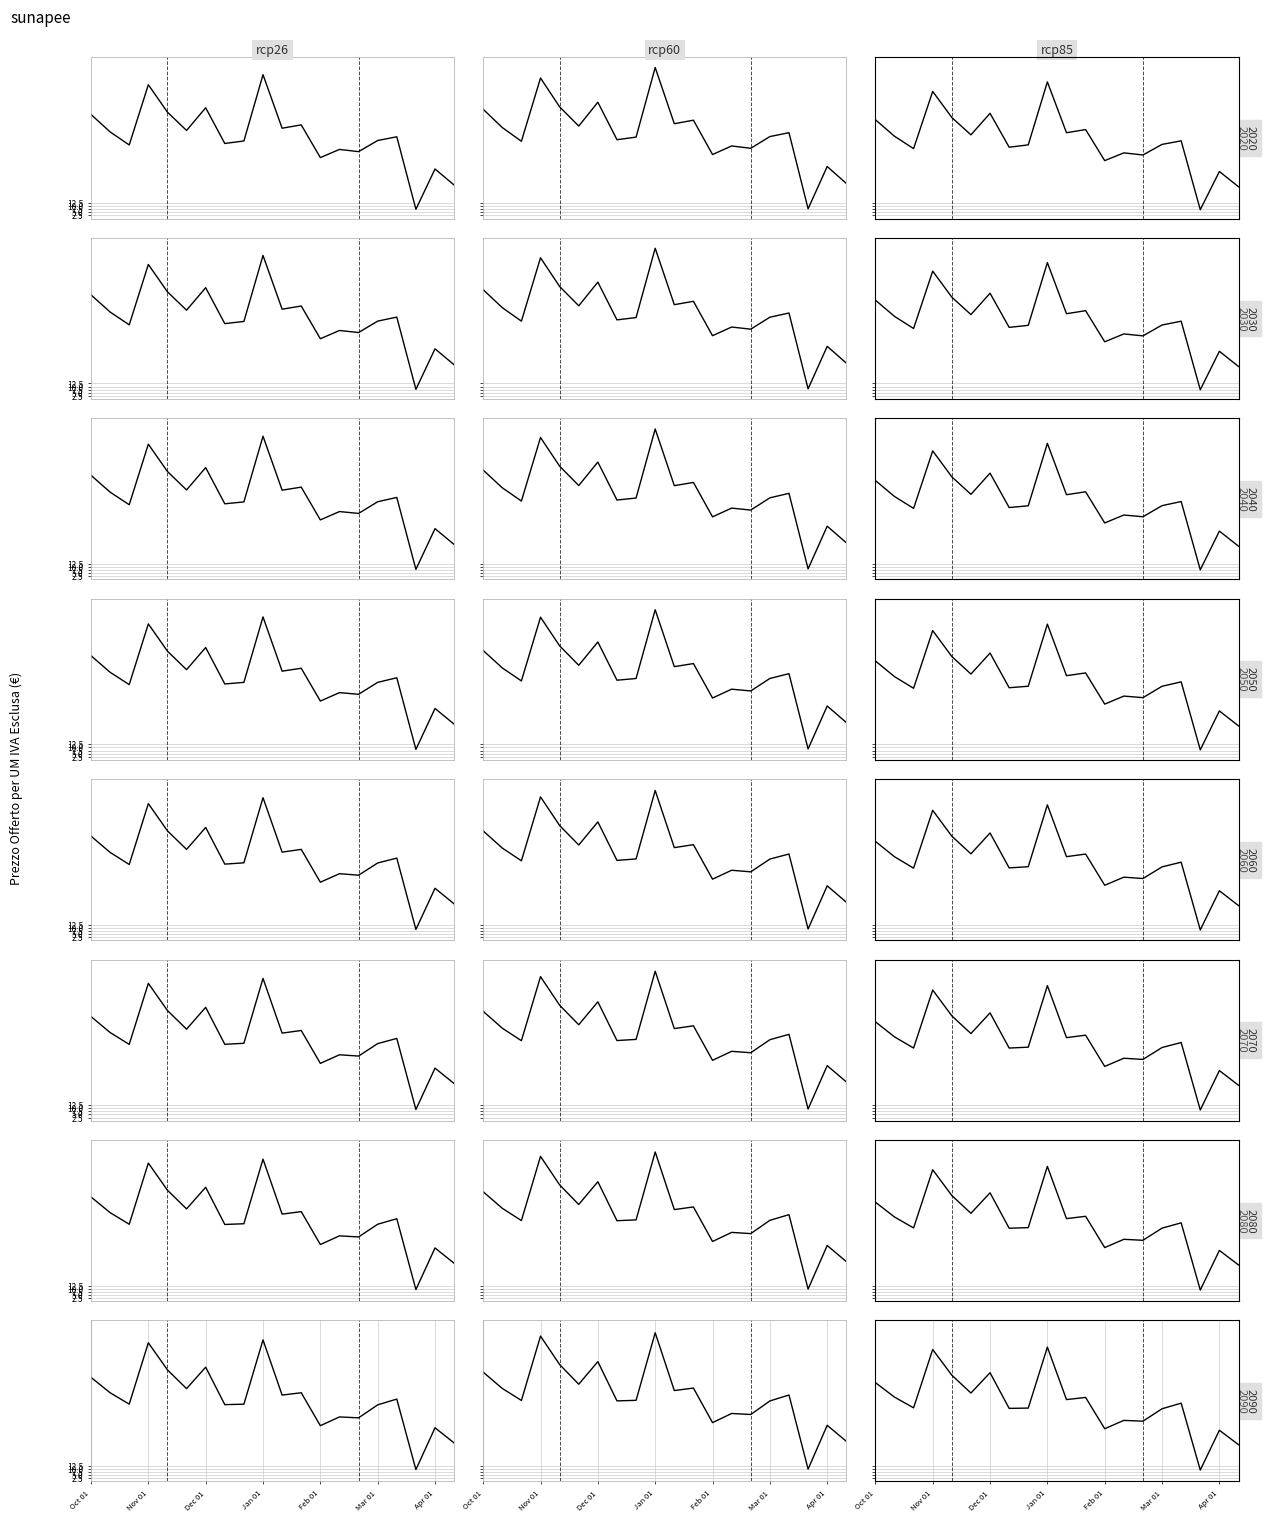

True or false: the data has more than 1 interior local peaks.

True